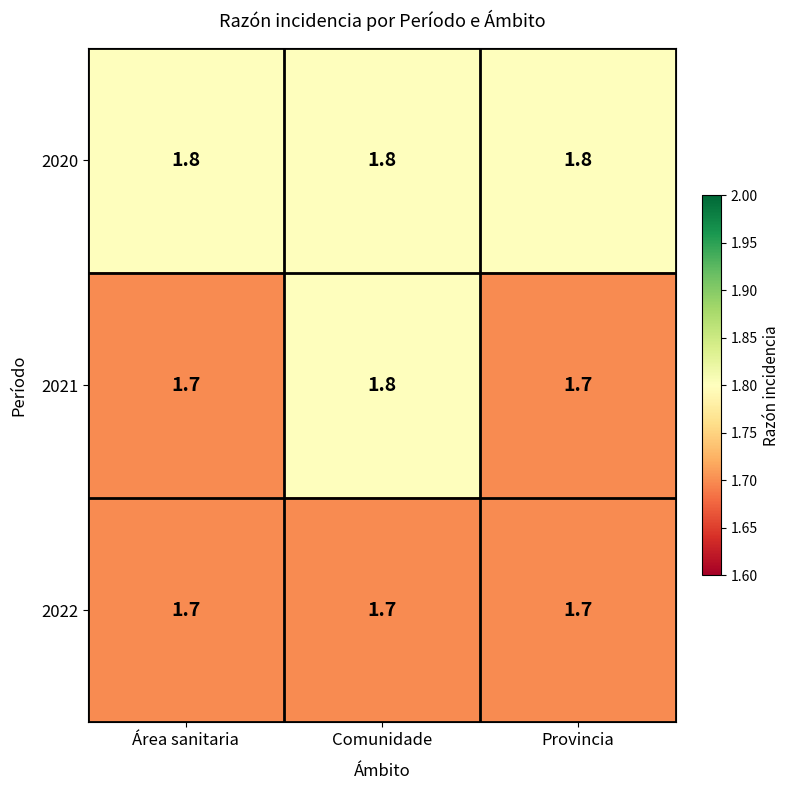

Reading left to right, what are all the values shown in this chart?

2020: Área sanitaria=1.8	Comunidade=1.8	Provincia=1.8
2021: Área sanitaria=1.7	Comunidade=1.8	Provincia=1.7
2022: Área sanitaria=1.7	Comunidade=1.7	Provincia=1.7